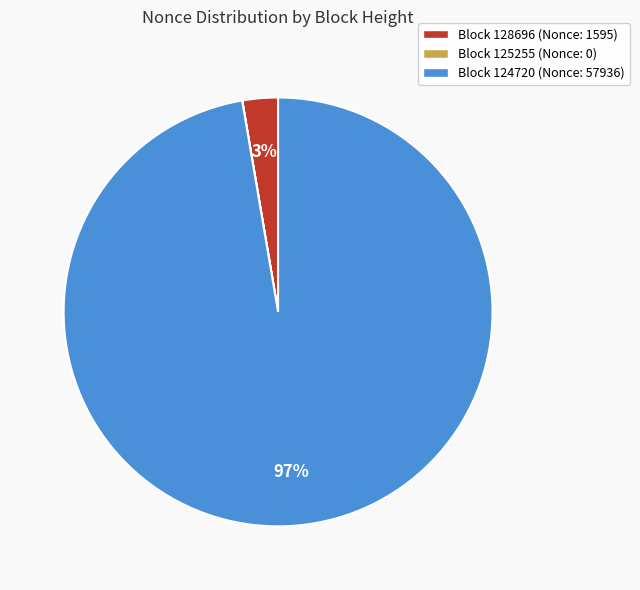

Is there a majority slice in this chart?

Yes